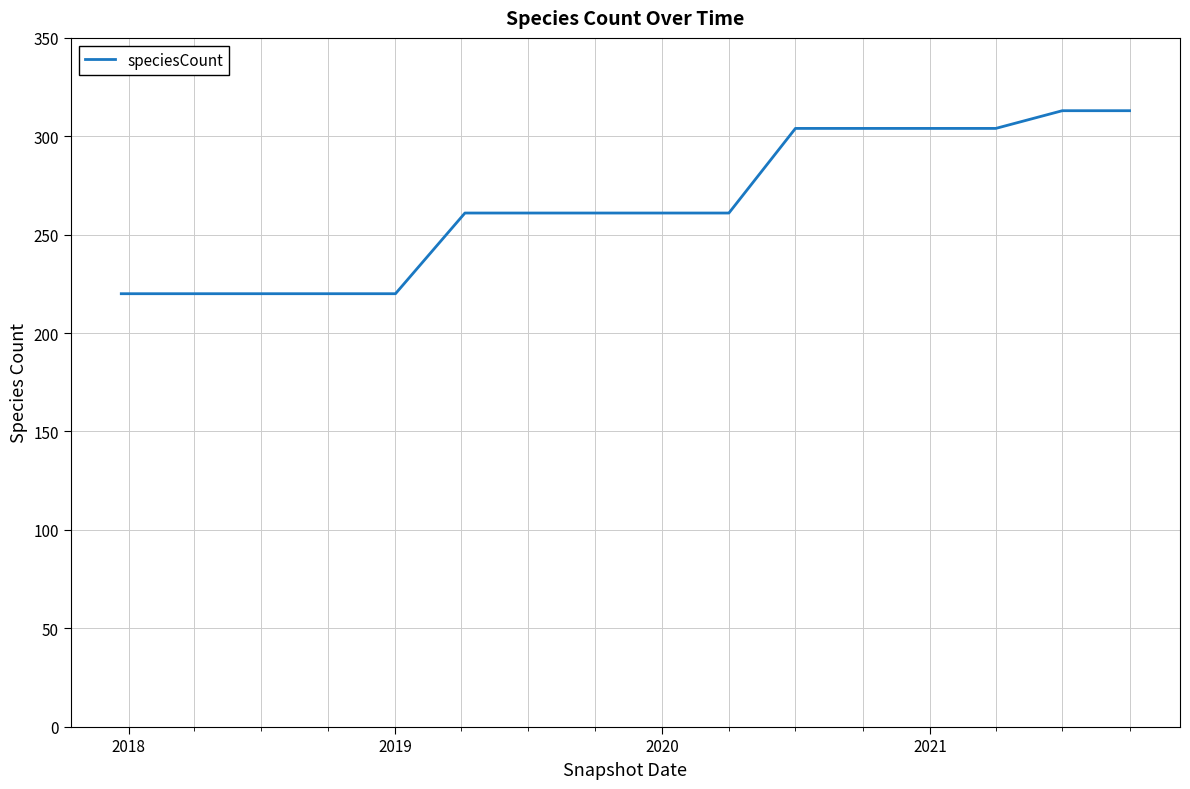

What is the maximum value shown in the chart?

313